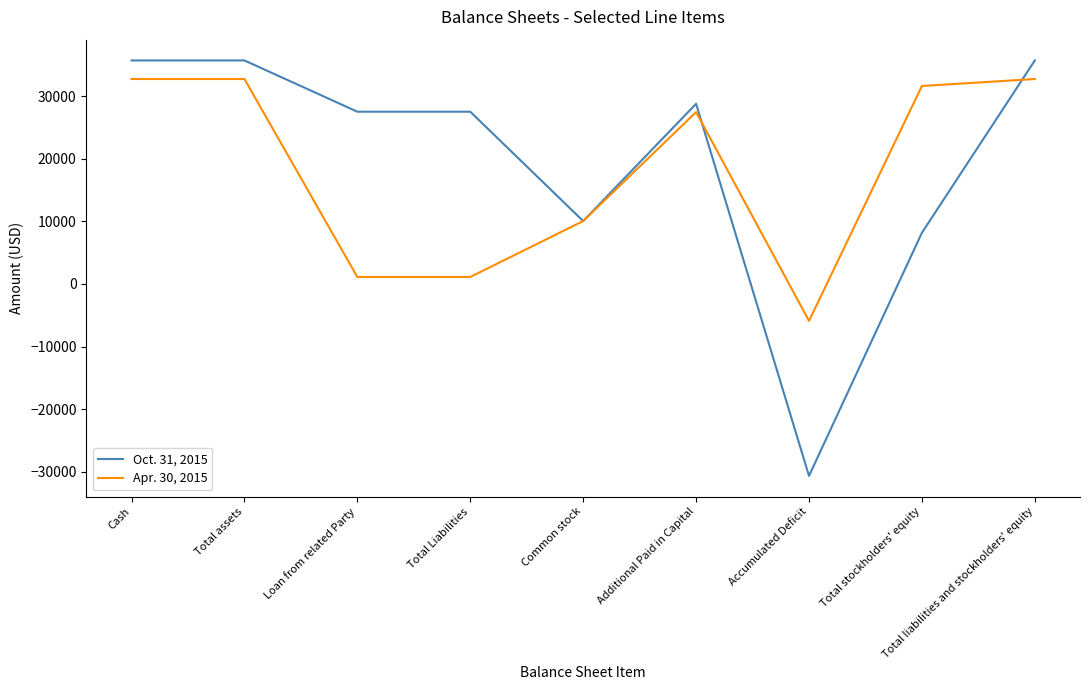

What is the maximum value for Apr. 30, 2015?

32728